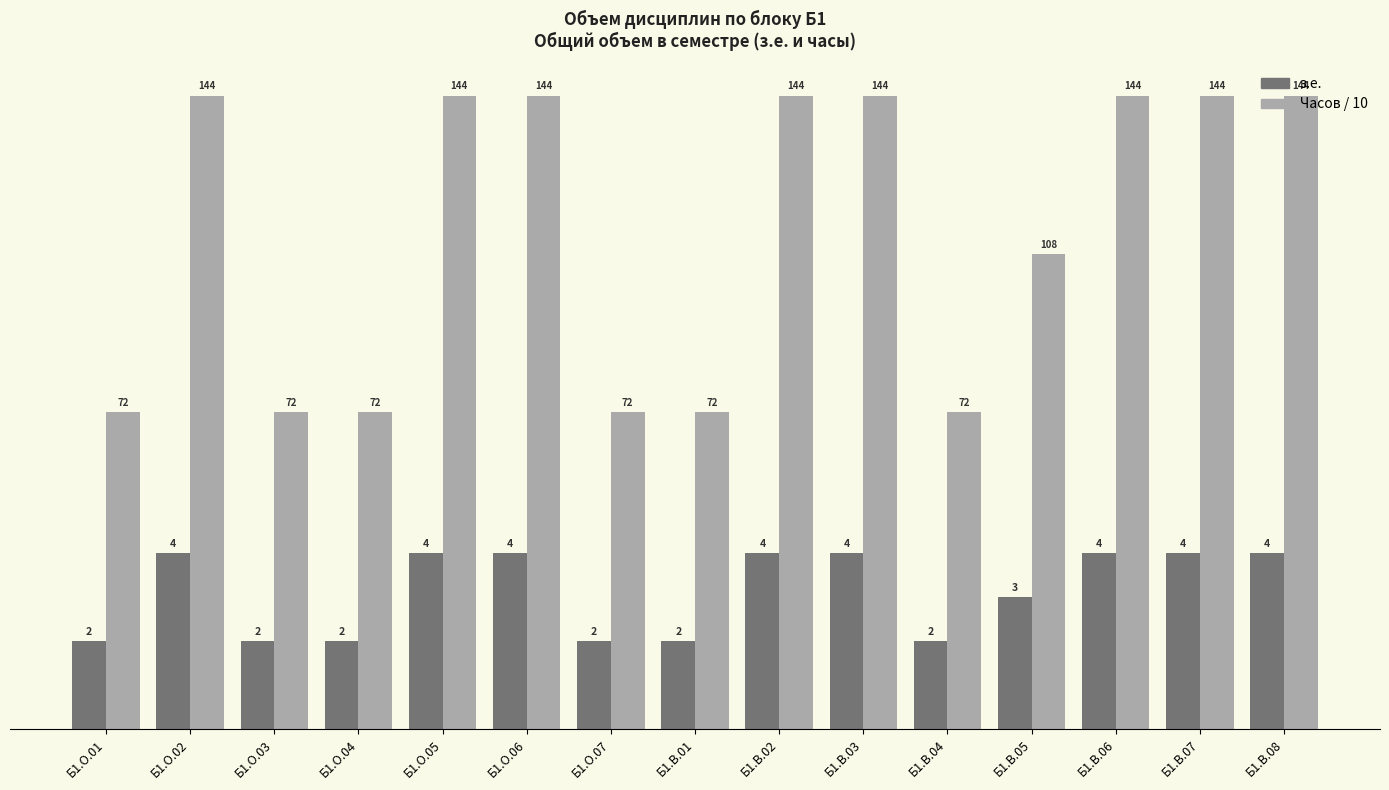

What is the approximate value of Часов / 10 at Б1.В.07?

14.4